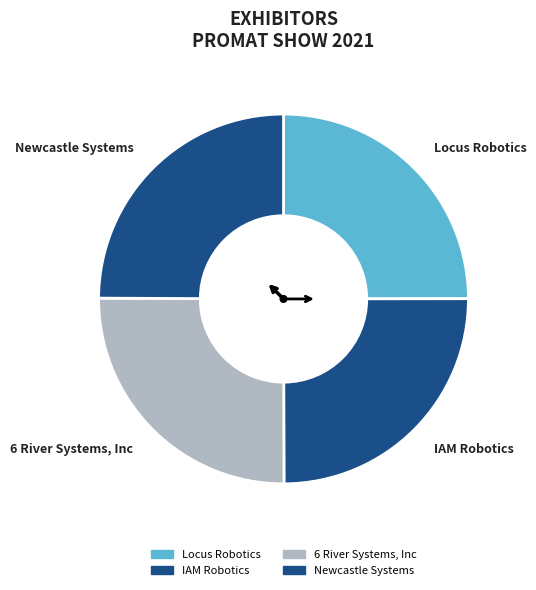

To the nearest percent, what is the average slice percentage?

25%